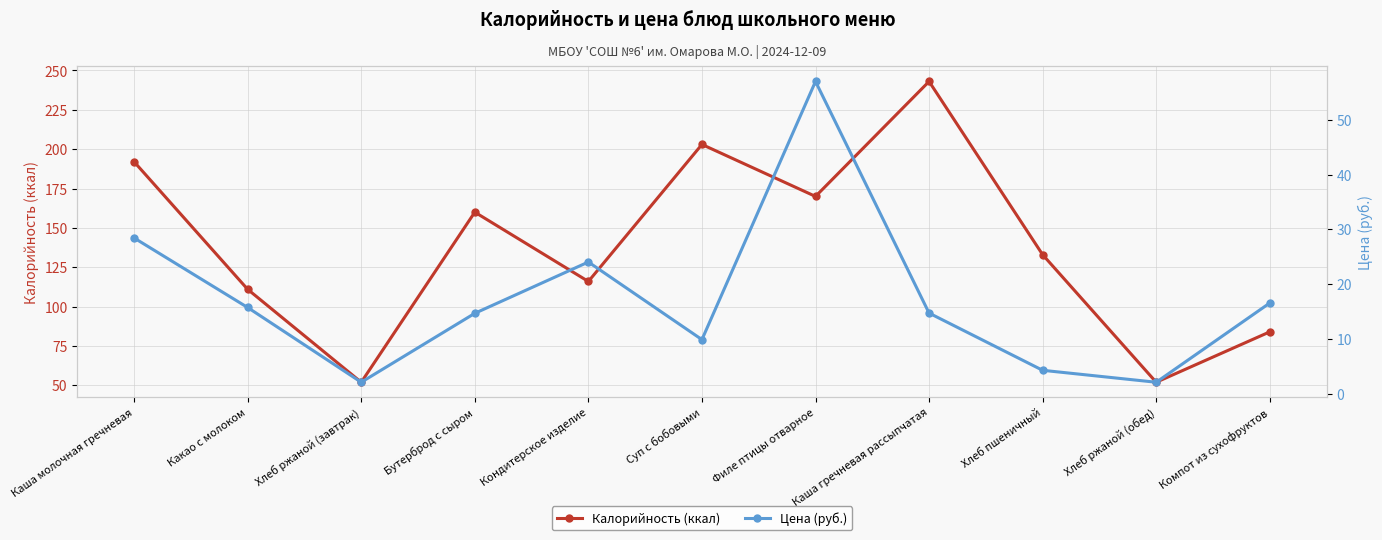

Rank the series at Компот из сухофруктов from lowest to highest value.

Цена (руб.), Калорийность (ккал)